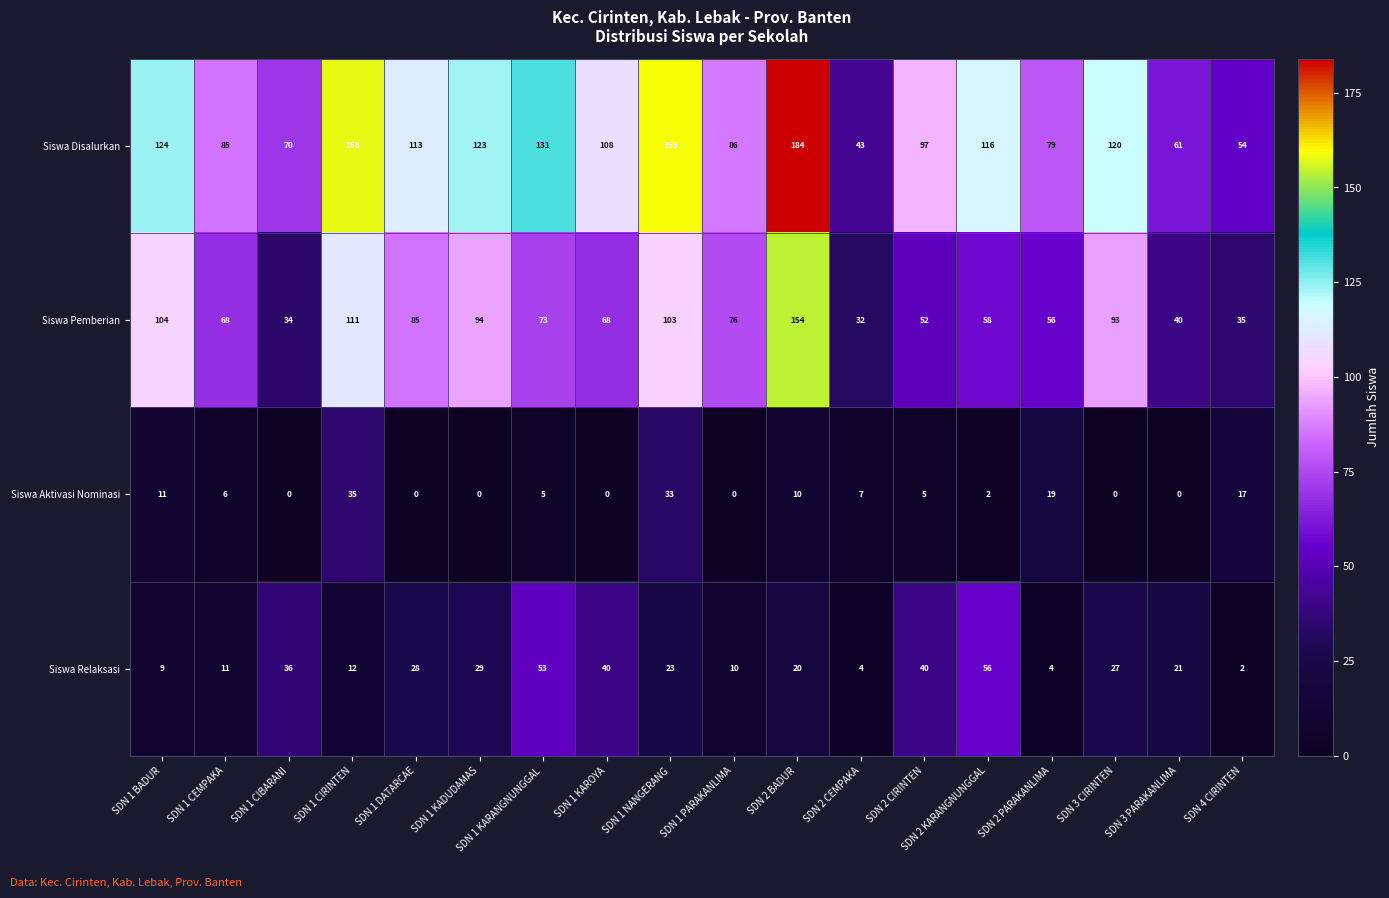

What is the average value of the Siswa Disalurkan series?

106